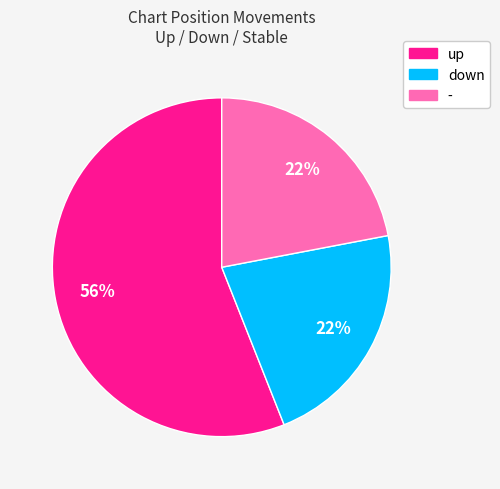

Is up the majority of the pie?

Yes